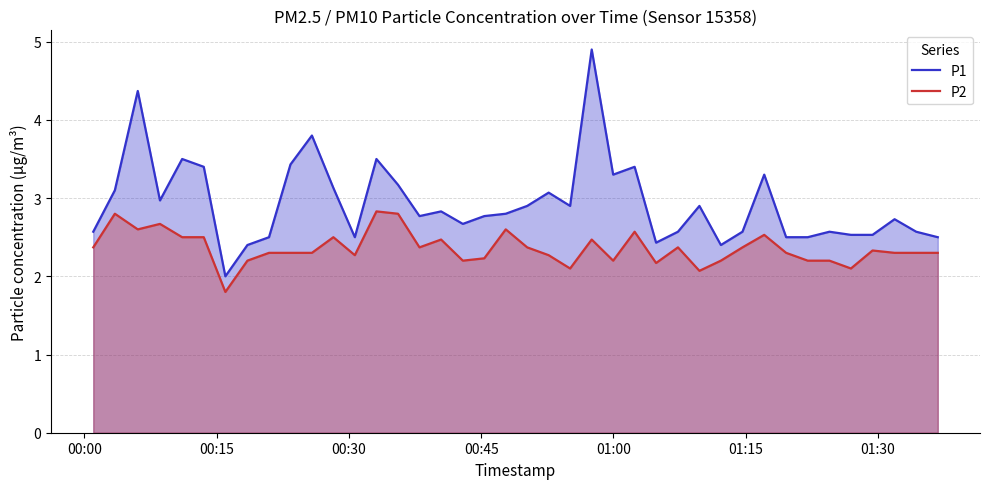

Rank the series by their average value, from lowest to highest.

P2, P1